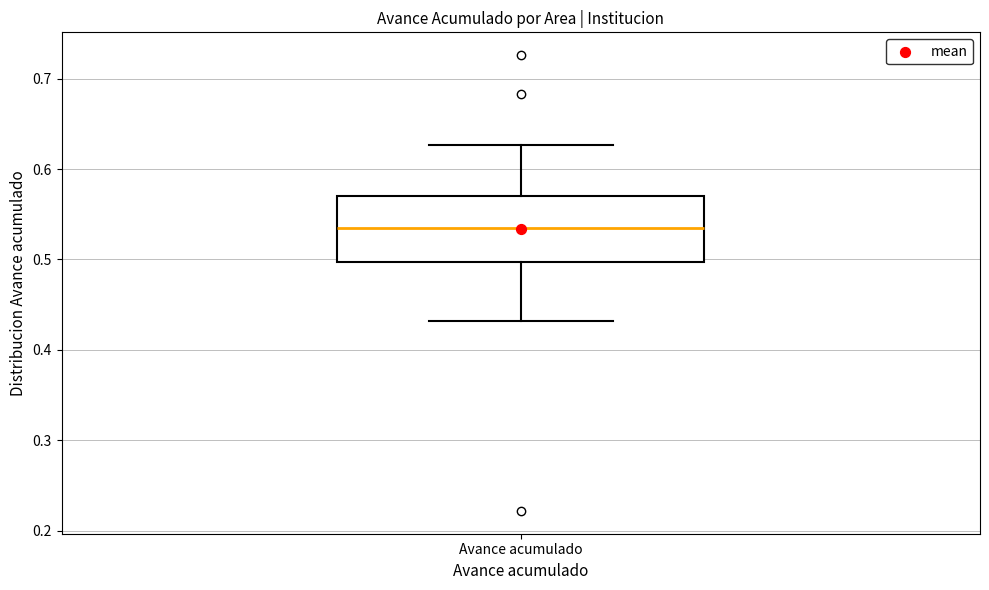

Where does the median line of the box for Avance acumulado sit on the y-axis? The values are not printed on the chart, so give them approximately, as read against the axis.

0.53